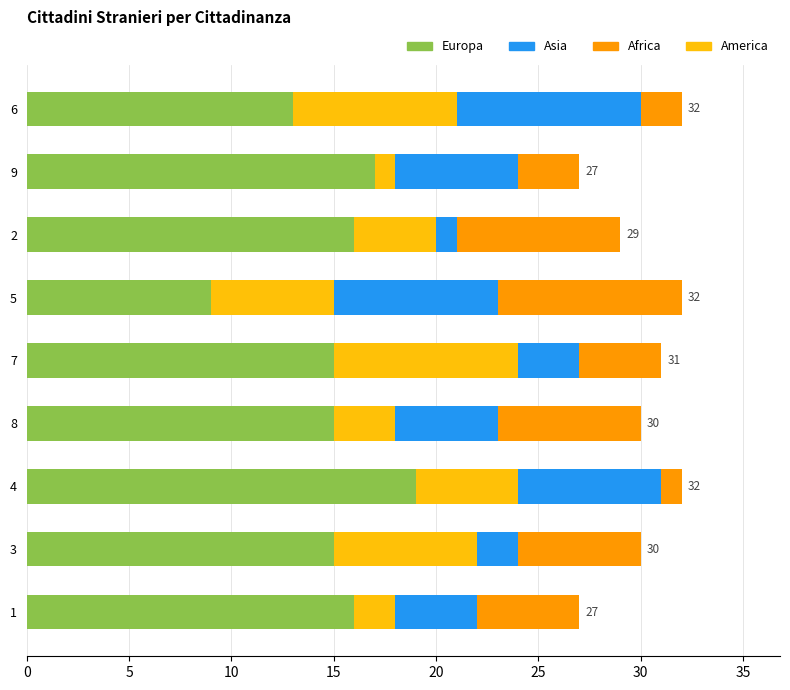

What is the difference between the second highest and second lowest values in the Africa series?

6